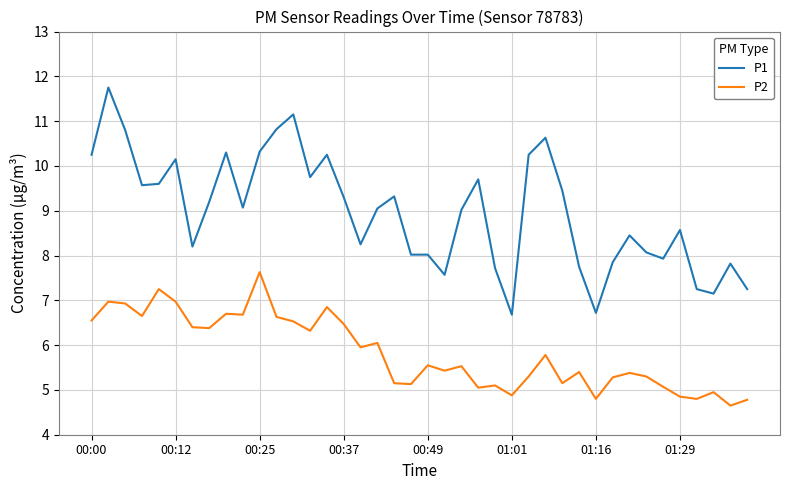

True or false: P2 and P1 cross at least once.

False